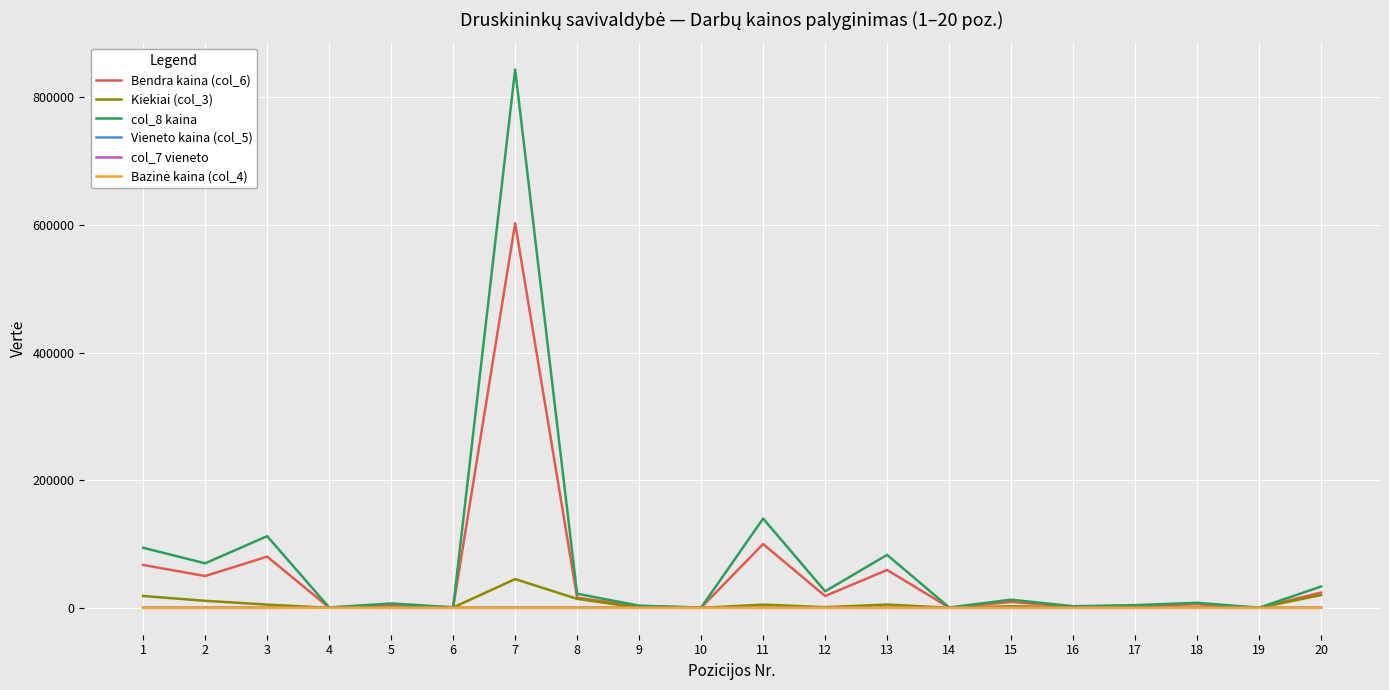

What is the maximum value shown in the chart?

843786.2